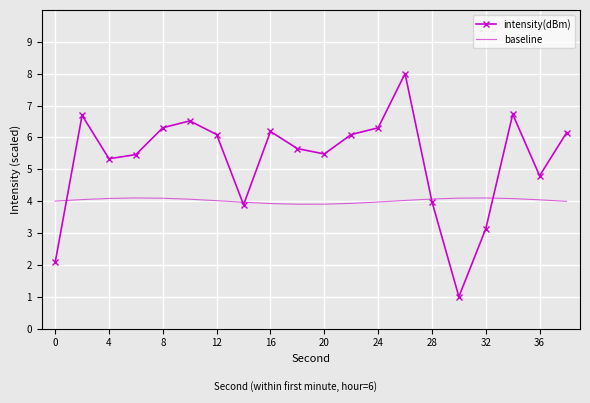

After their last crossing, which series has the higher values: baseline or intensity(dBm)?

intensity(dBm)